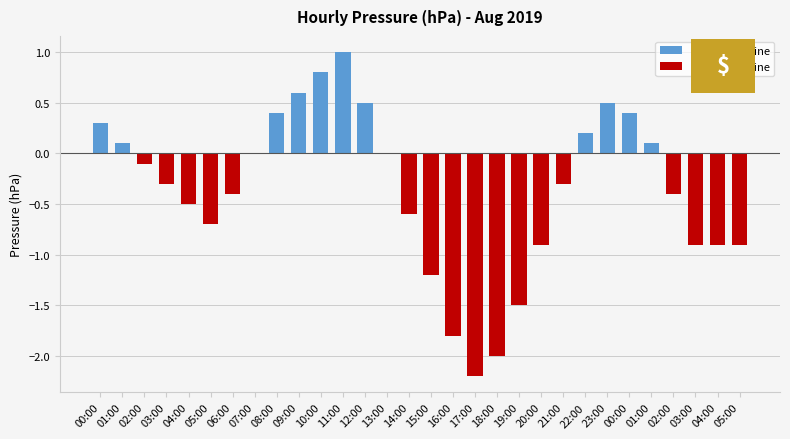

True or false: the data shows 1444.9 at 22:00.

False